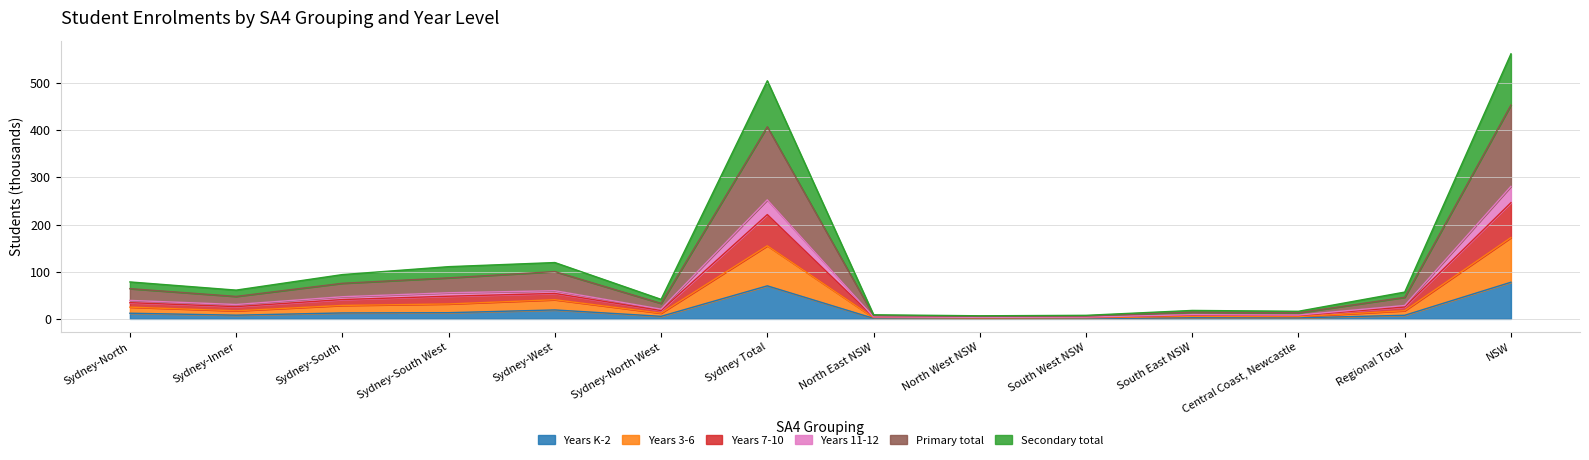

What is the maximum value for Years K-2?

77.7